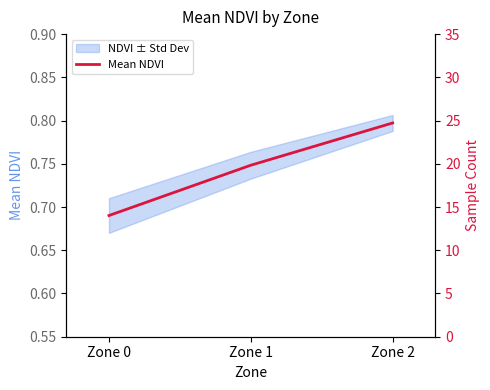

What is the value of the 3rd point from the left?

0.8